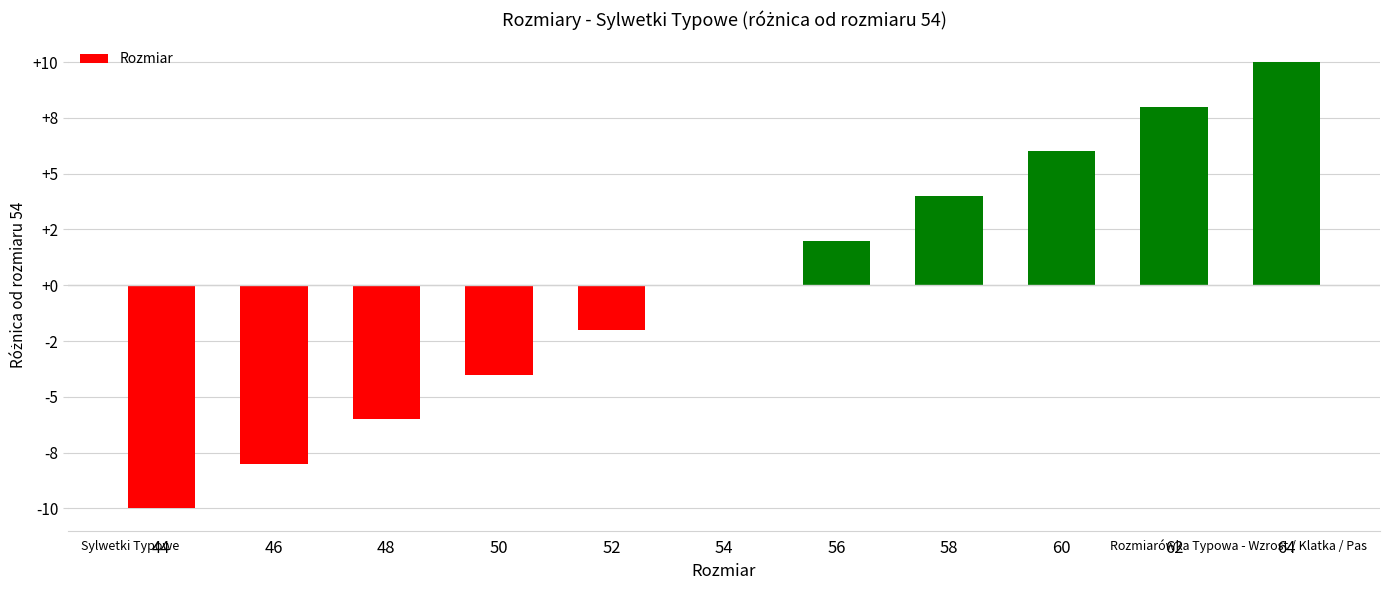

Rank the categories by value from lowest to highest.

44, 46, 48, 50, 52, 54, 56, 58, 60, 62, 64